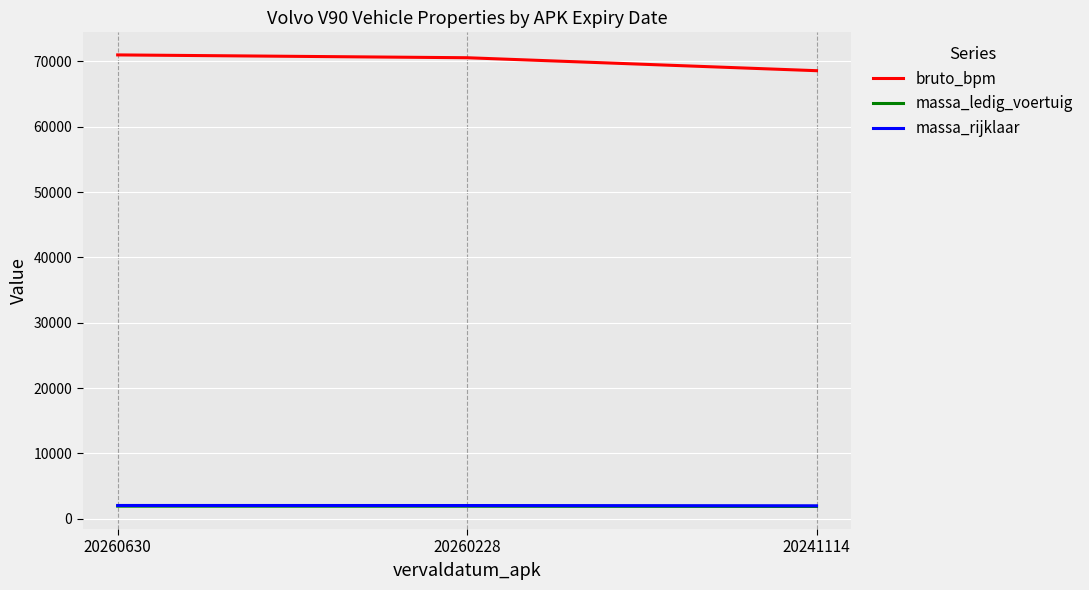

Where does the massa_ledig_voertuig series first go above 1931?

20260630